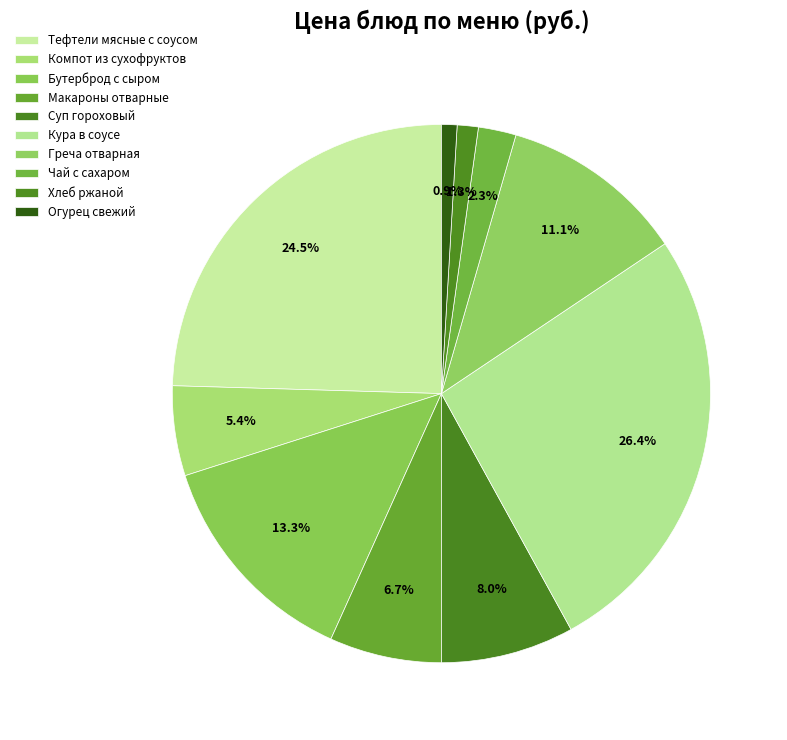

What is the smallest slice in the pie chart?

Огурец свежий